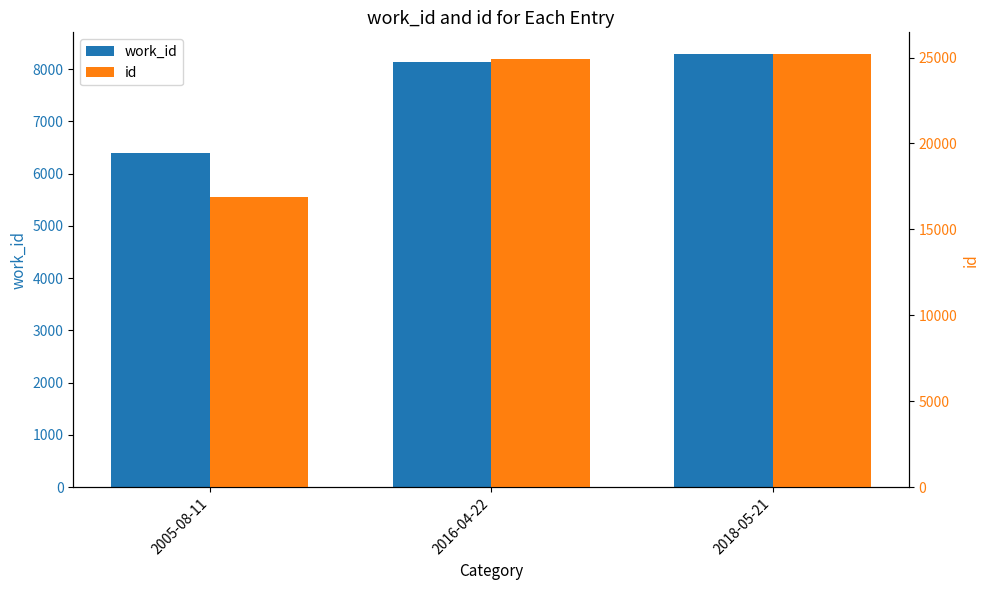

At which label does work_id first exceed 8140?

2018-05-21